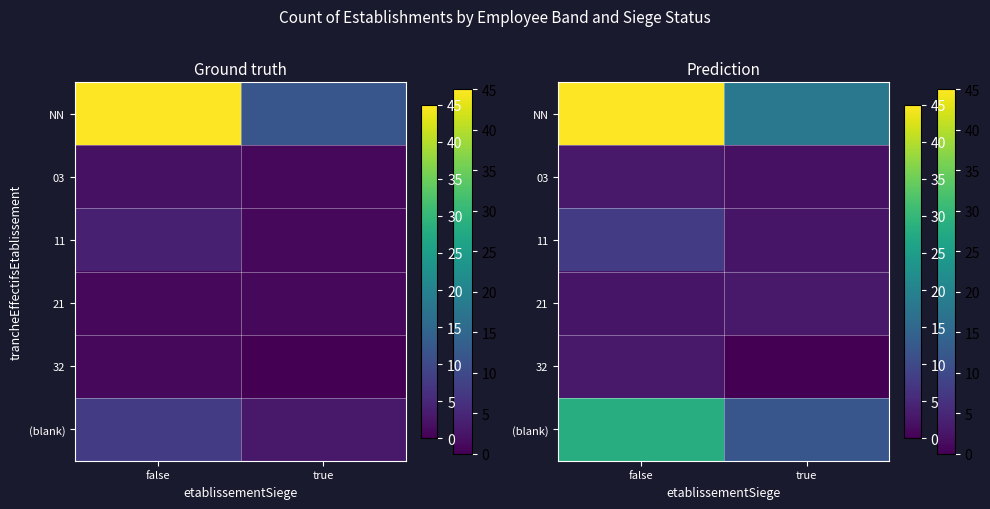

What is the greatest value displayed?

45.0